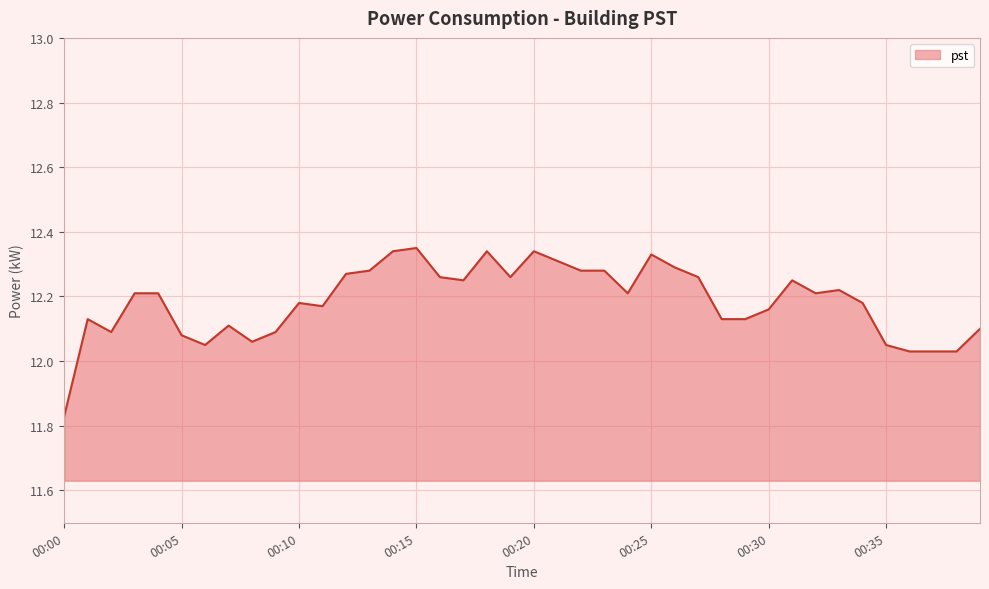

What is the difference between the maximum and minimum values?

0.5